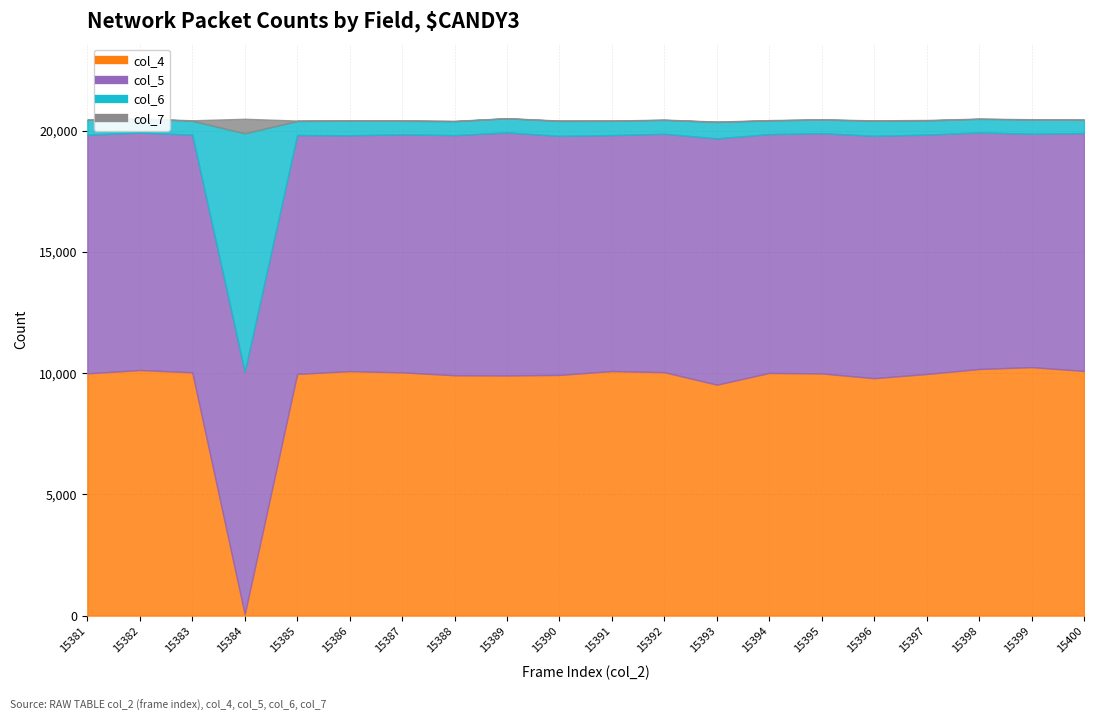

The col_4 series shows 9991 at 15395. True or false?

True